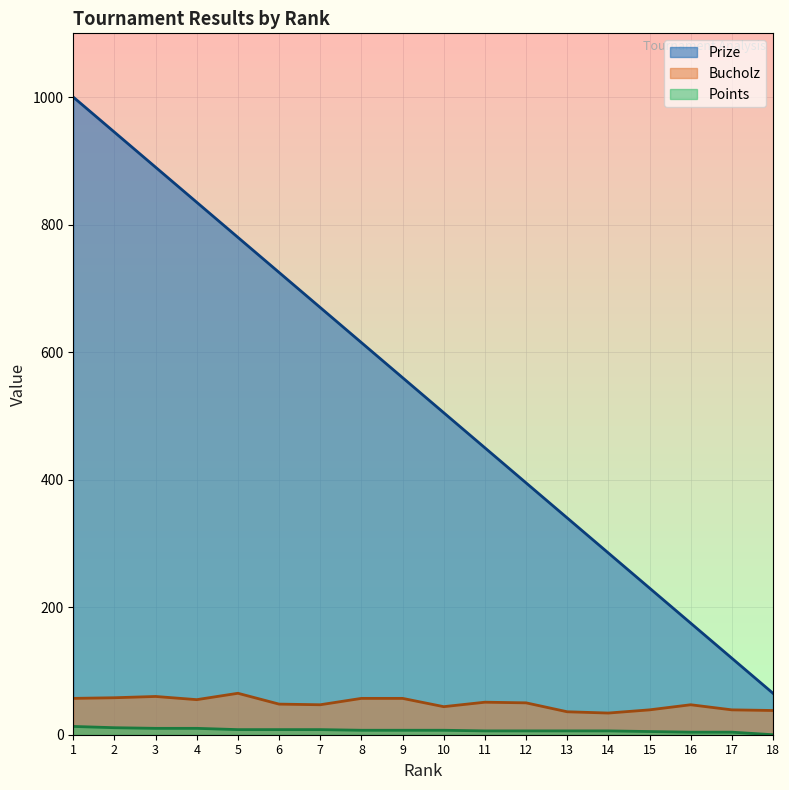

What is the difference between the second highest and second lowest values in the Points series?

7